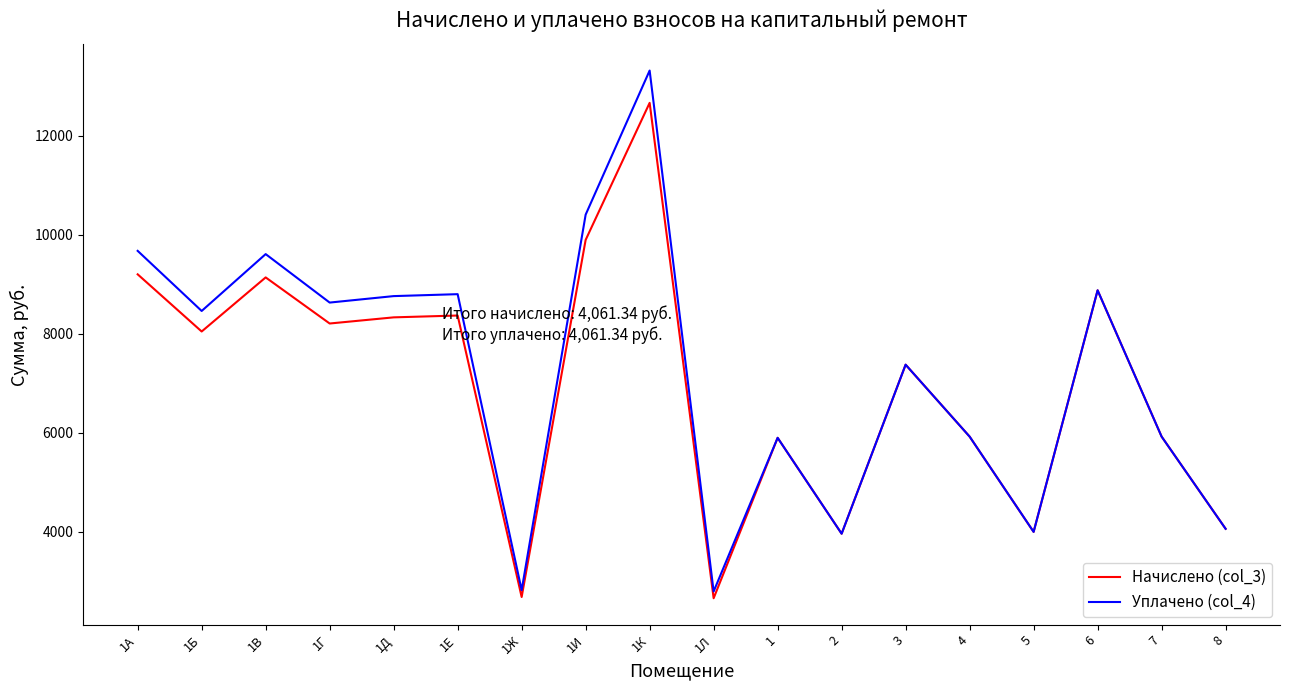

Which series has the largest range (max minus min)?

Уплачено (col_4)